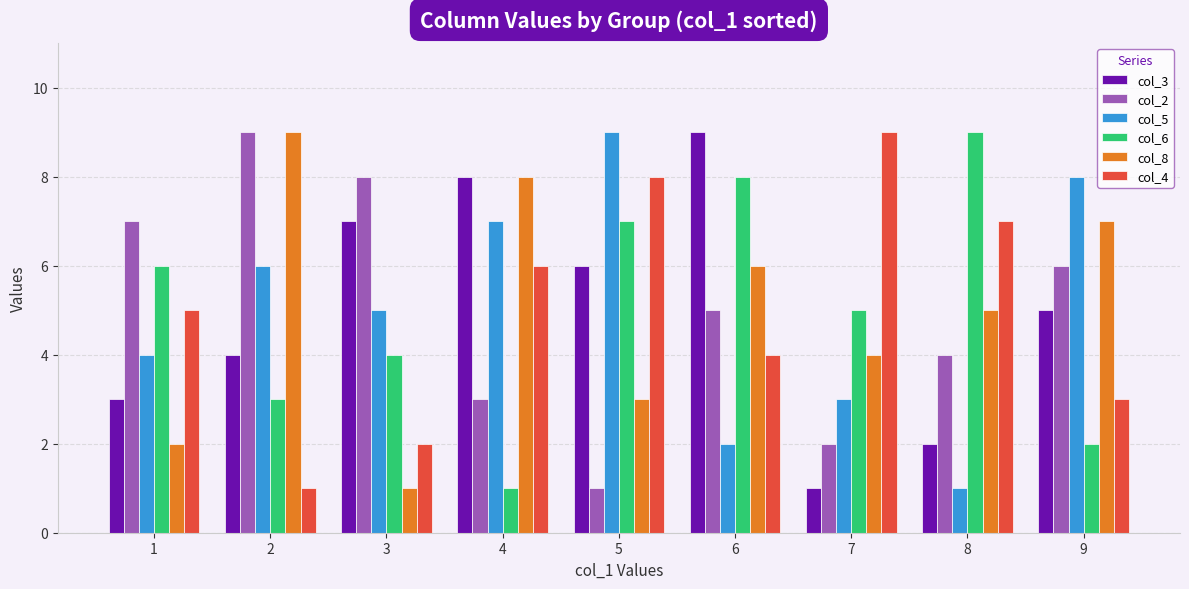

What is the sum of the col_8 values at 3 and 9?

8